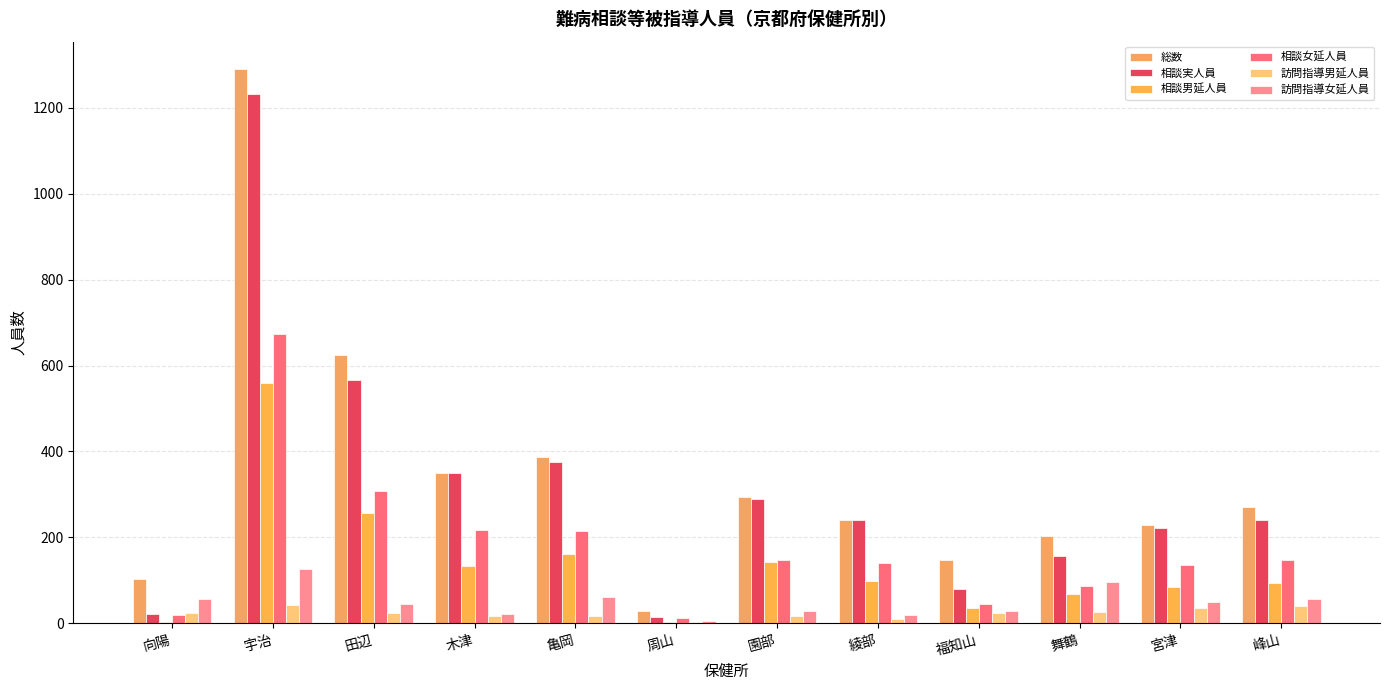

Which series changed the most between 舞鶴 and 宮津?

相談実人員